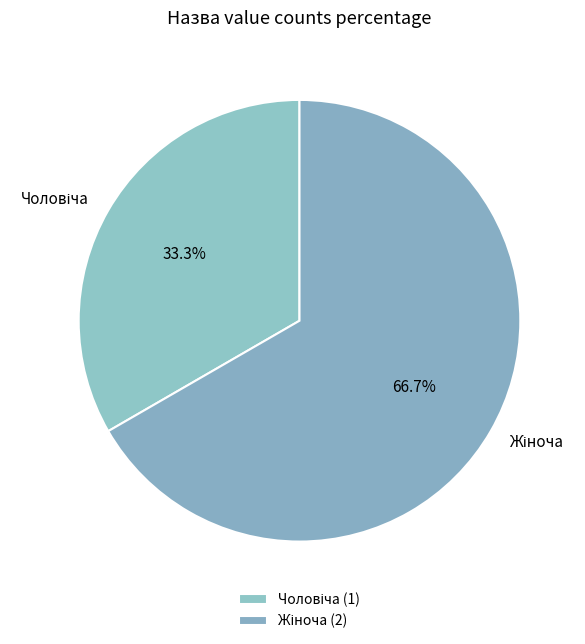

Is there any slice that represents more than half of the pie?

Yes